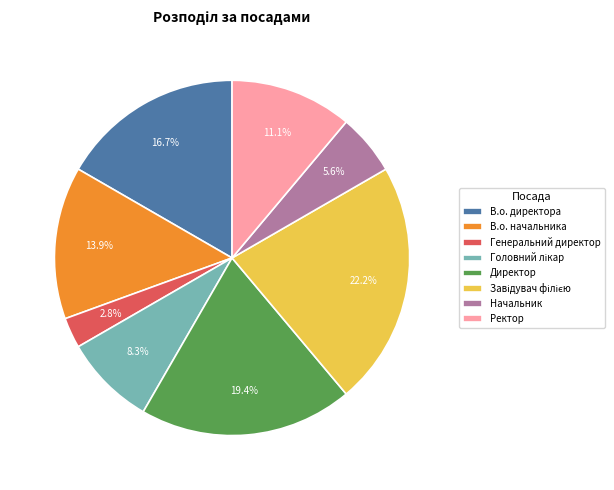

What is the ratio of the value at В.о. начальника to the value at Директор?

0.7